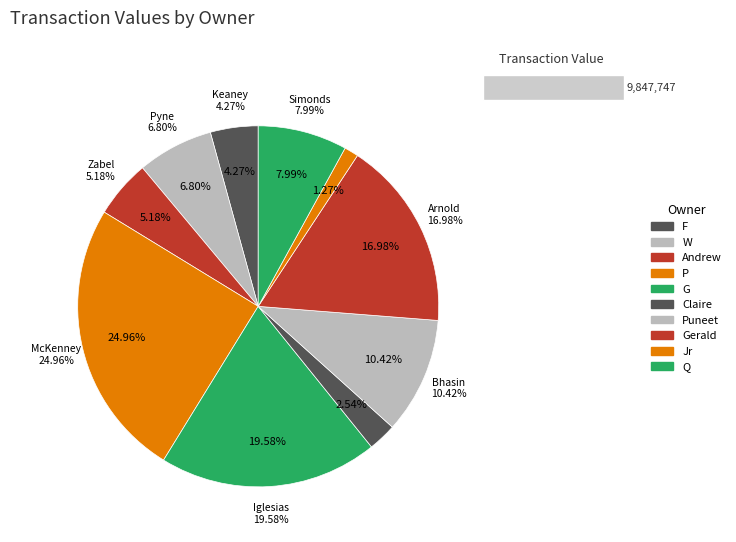

What is the change in value from Keaney Timothy F to Bhasin Puneet?

+605094